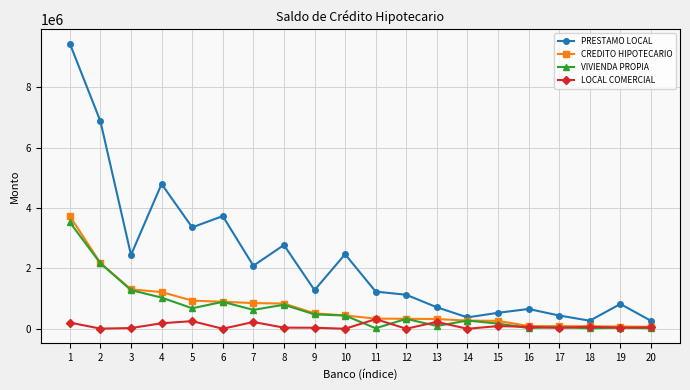

True or false: PRESTAMO LOCAL has more than 0 interior local peaks.

True